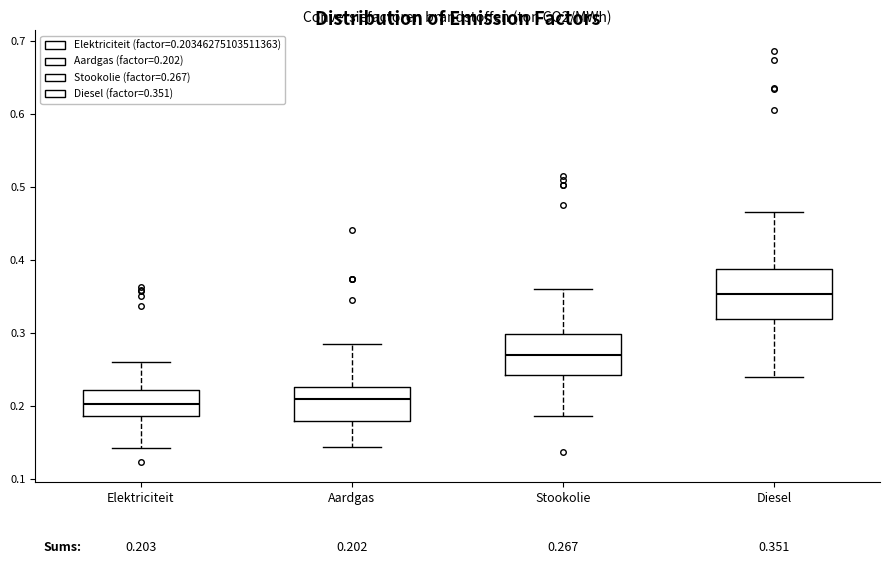

Which box is the tallest, from its lower edge to its upper edge?

Diesel